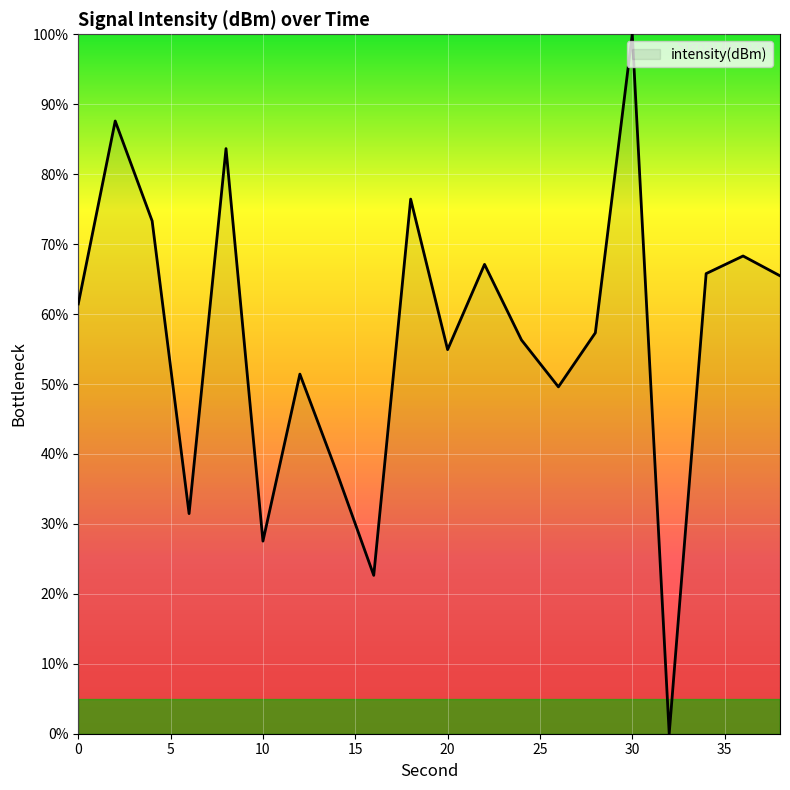

What is the difference between the maximum and minimum values?

100.0